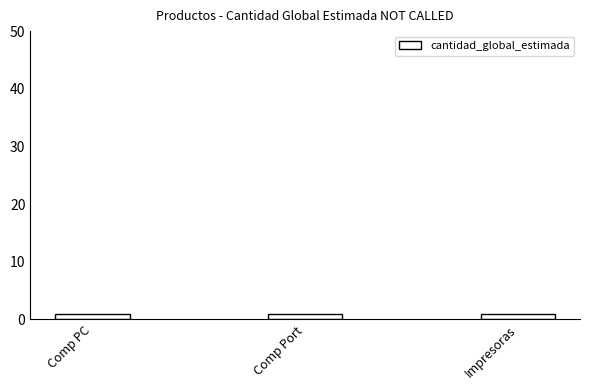

Which label corresponds to the smallest value in the chart?

Computadoras personales (PC)